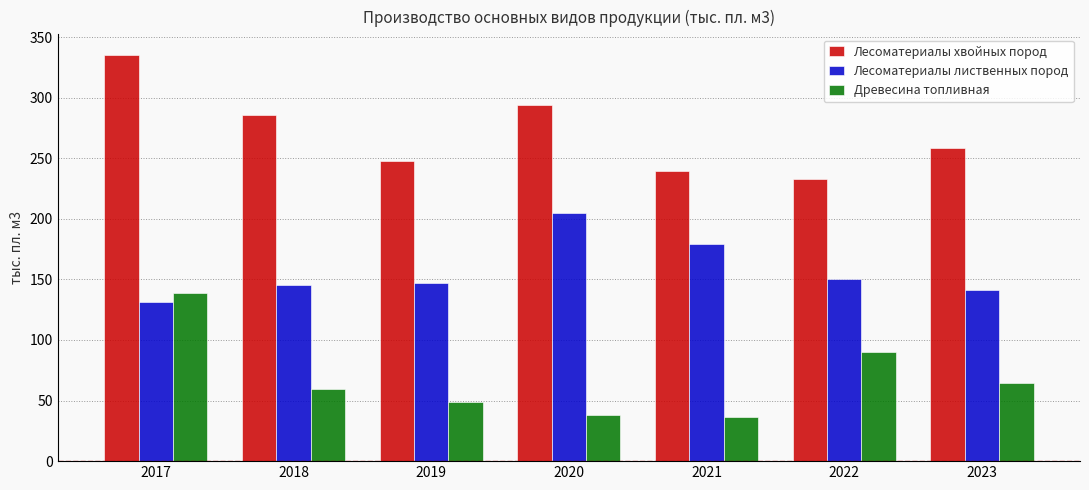

How many data points in Лесоматериалы лиственных пород are less than 146?

3